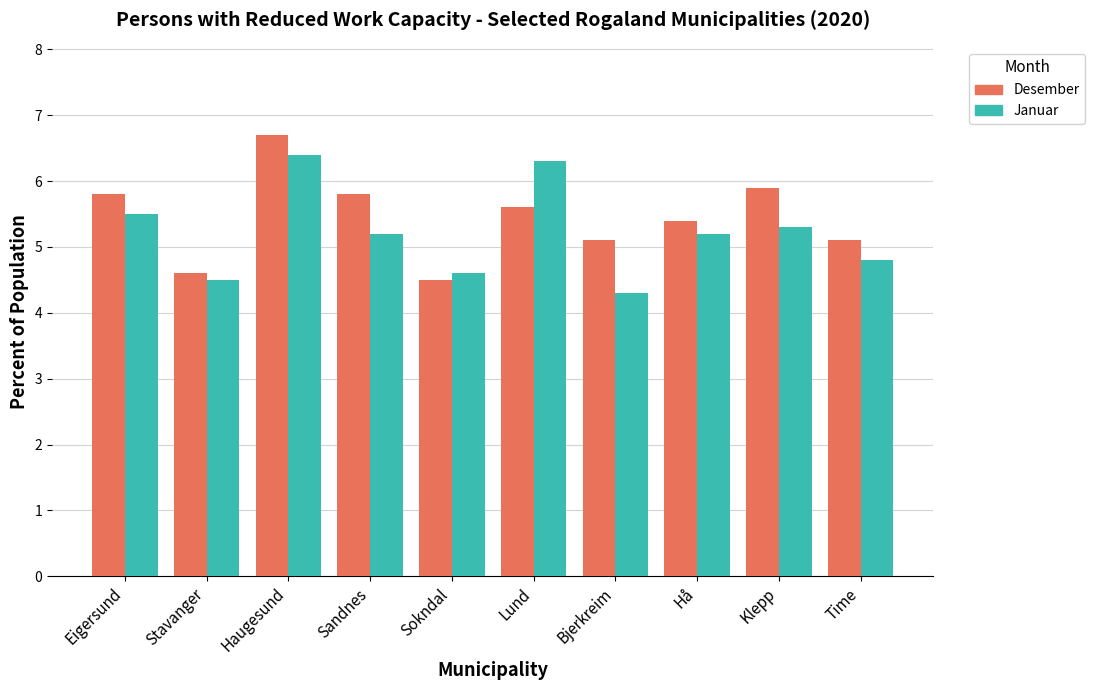

Which series changed the most between Eigersund and Lund?

Januar